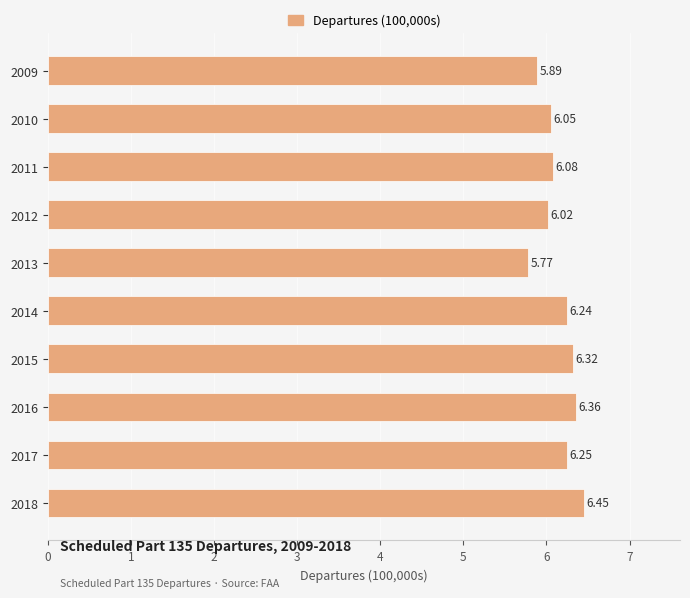

What is the smallest value displayed?

5.8